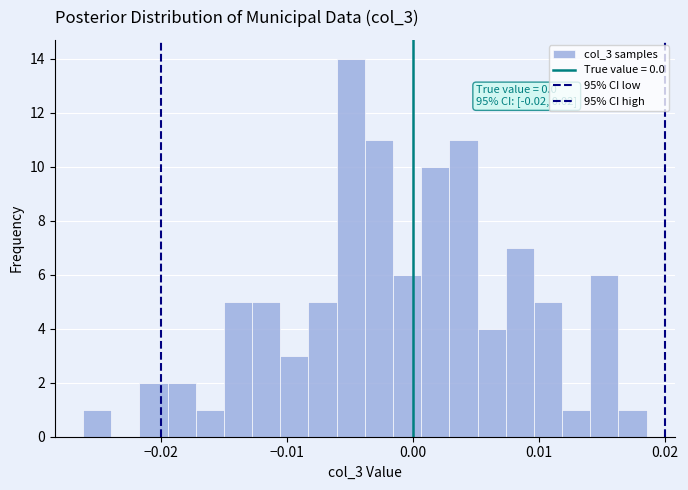

Read against the x-axis, roughly where is the centre of the tallest bar?

-0.005